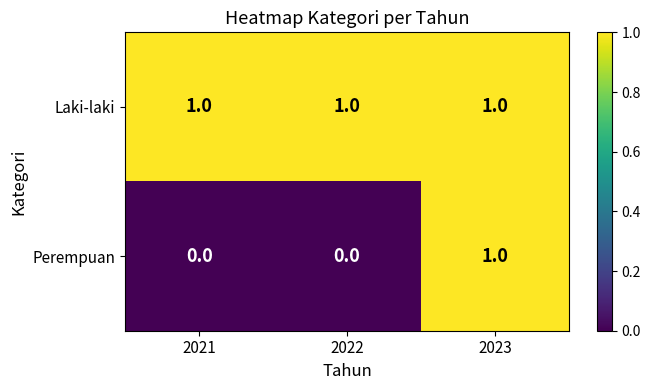

Count the Perempuan values in the range 0 to 1.

3